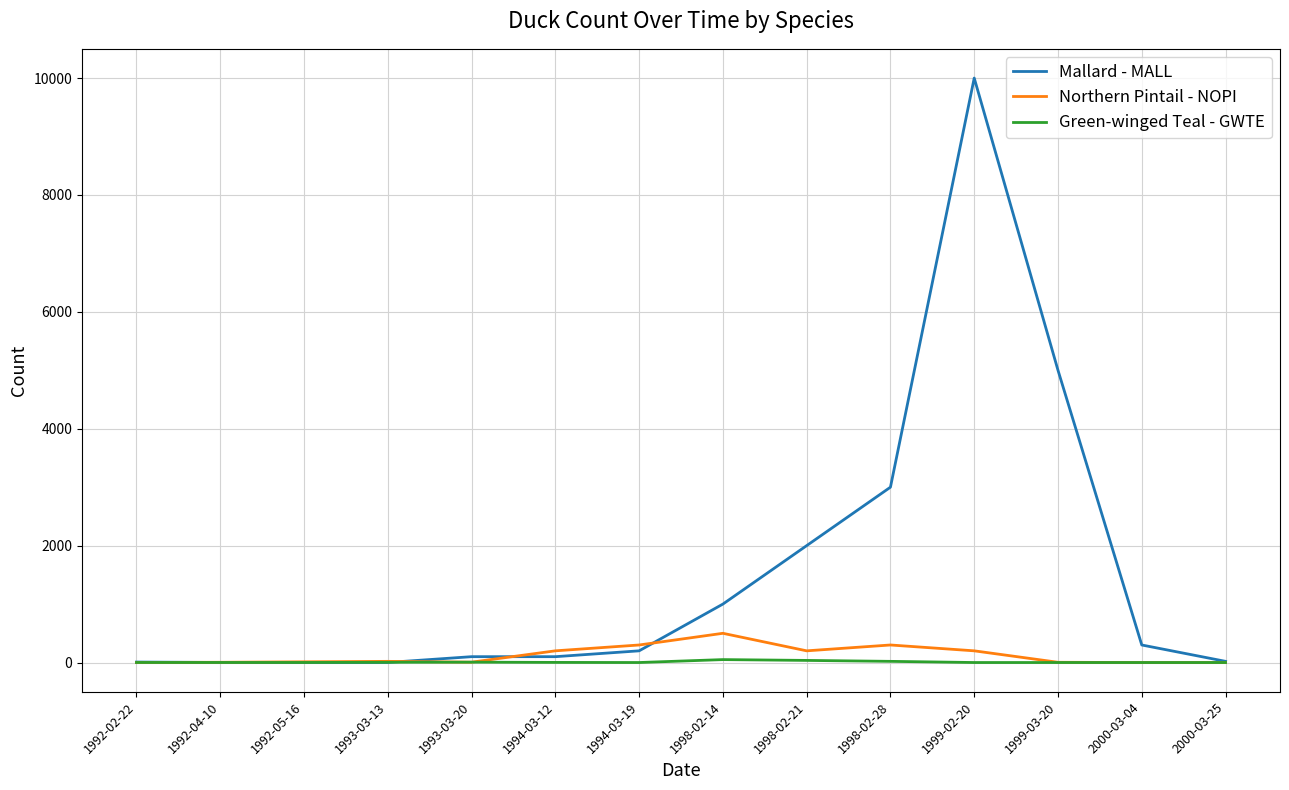

The value of Northern Pintail - NOPI at 1998-02-28 is 300. True or false?

True